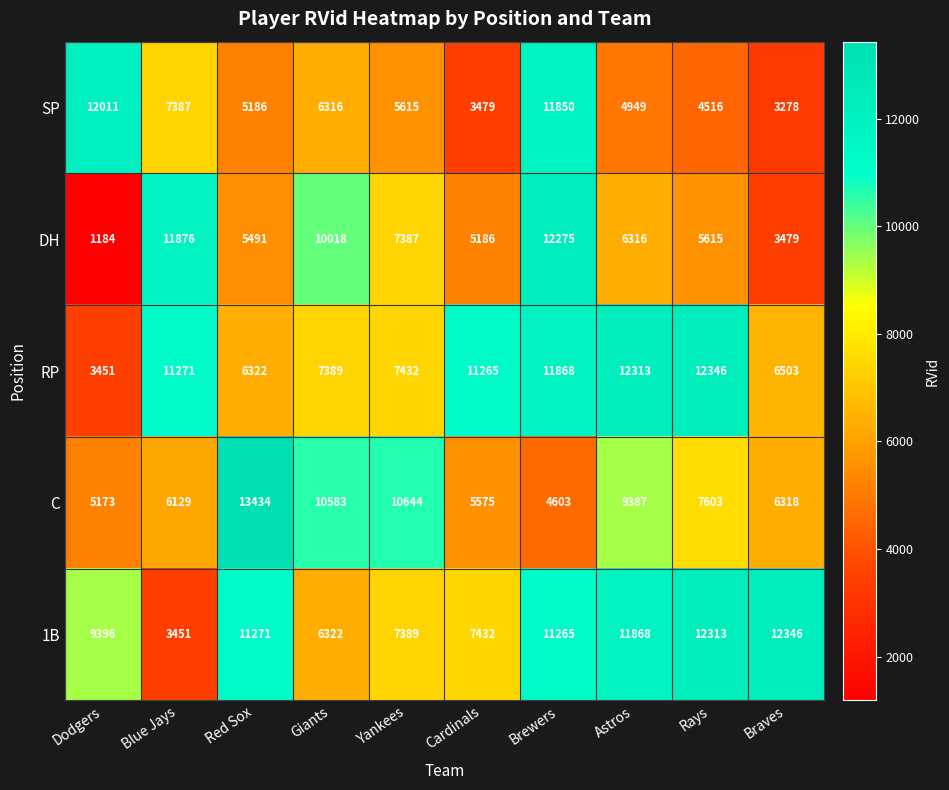

What is the smallest value displayed?

1184